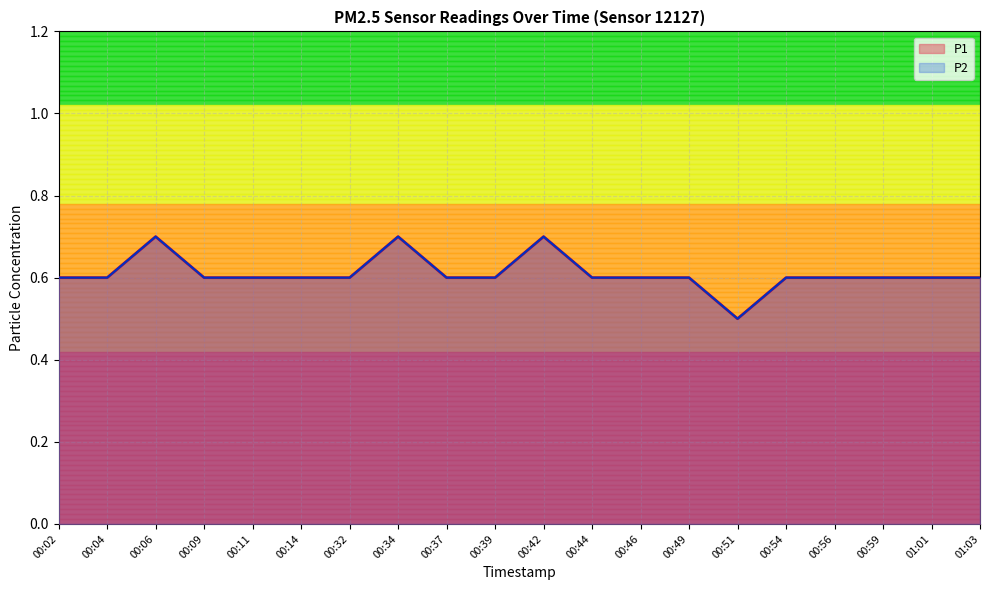

True or false: P2 and P1 cross at least once.

False